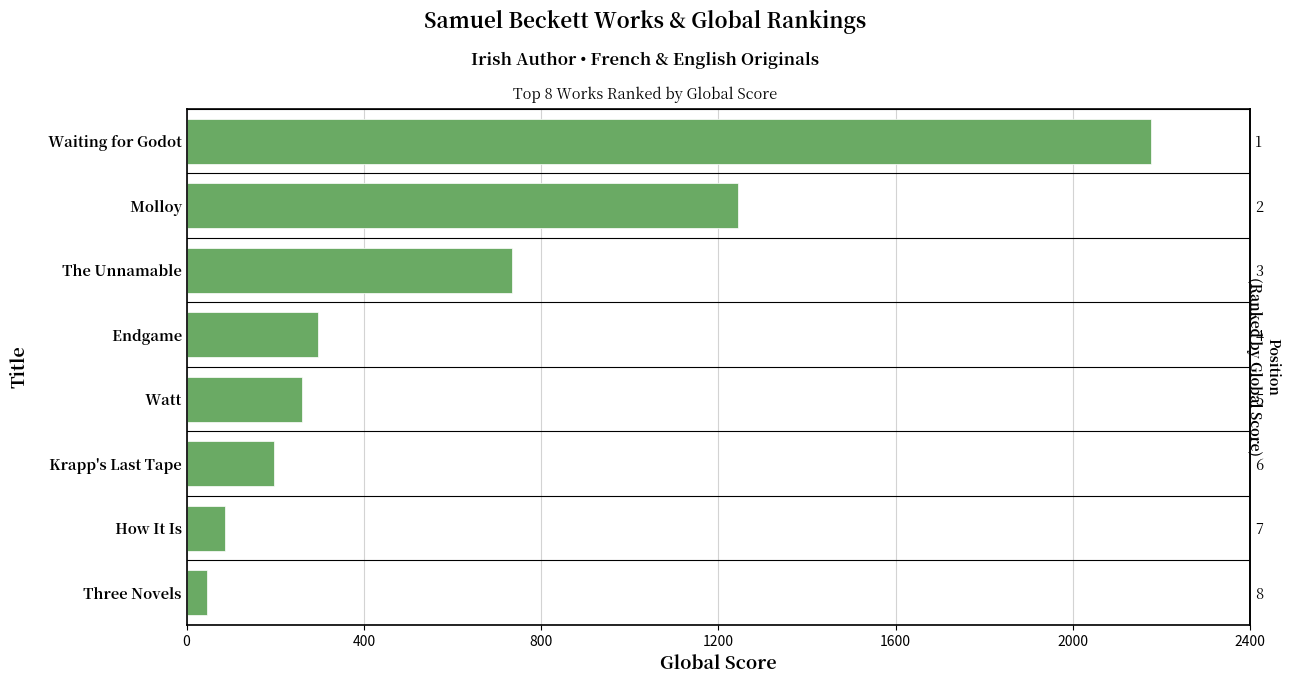

What is the minimum value shown in the chart?

45